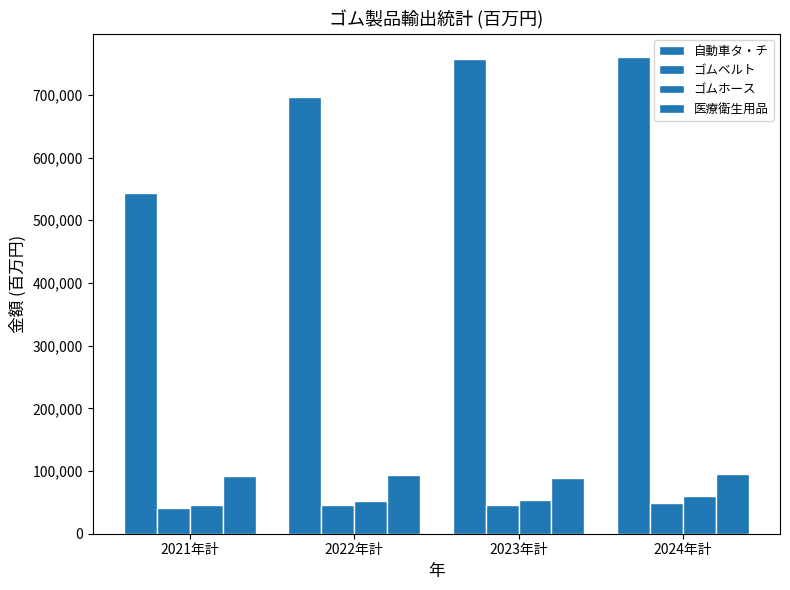

Reading right to left, extract all data points from this chart.

自動車タ・チ: 2024年計=759971.4	2023年計=757051.2	2022年計=696926.3	2021年計=543293.3
ゴムベルト: 2024年計=48345.2	2023年計=45668.0	2022年計=45890.2	2021年計=40570.3
ゴムホース: 2024年計=59416.3	2023年計=53444.8	2022年計=52948.7	2021年計=46109.0
医療衛生用品: 2024年計=95645.6	2023年計=89650.4	2022年計=93553.7	2021年計=91519.5